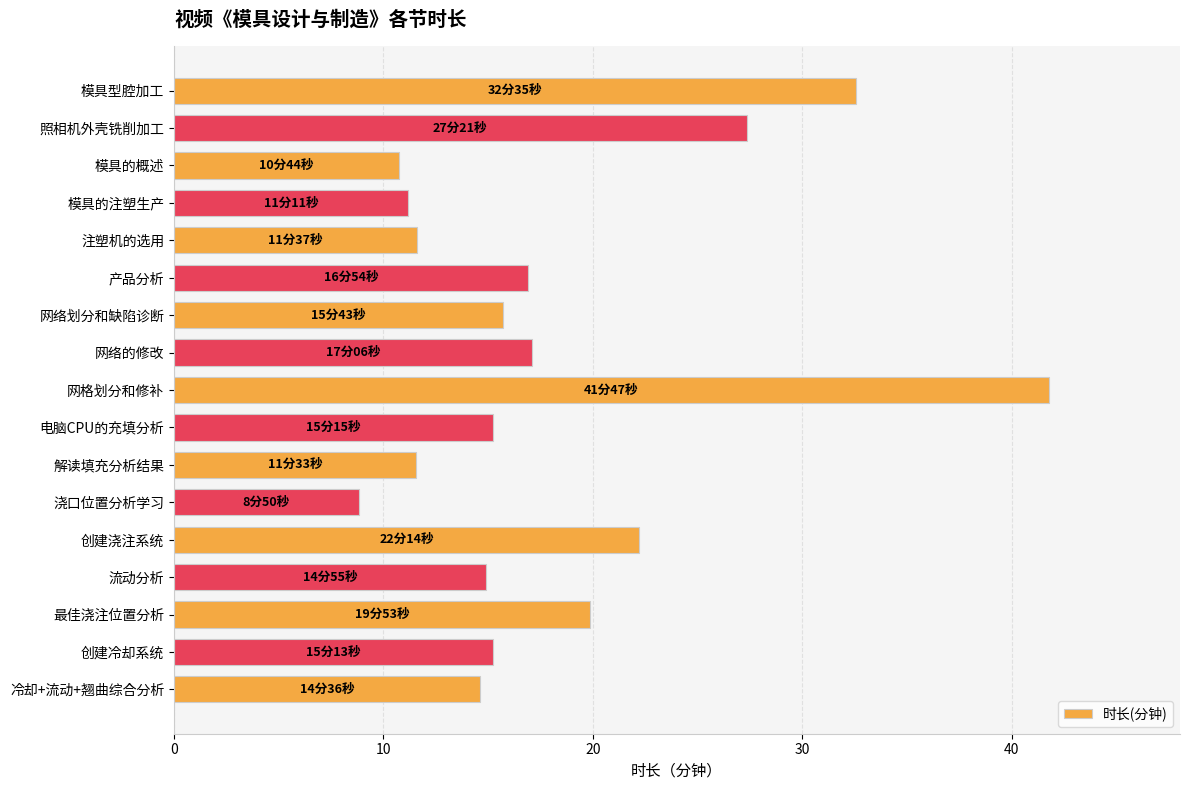

What is the approximate value at 模具的注塑生产?

11.2